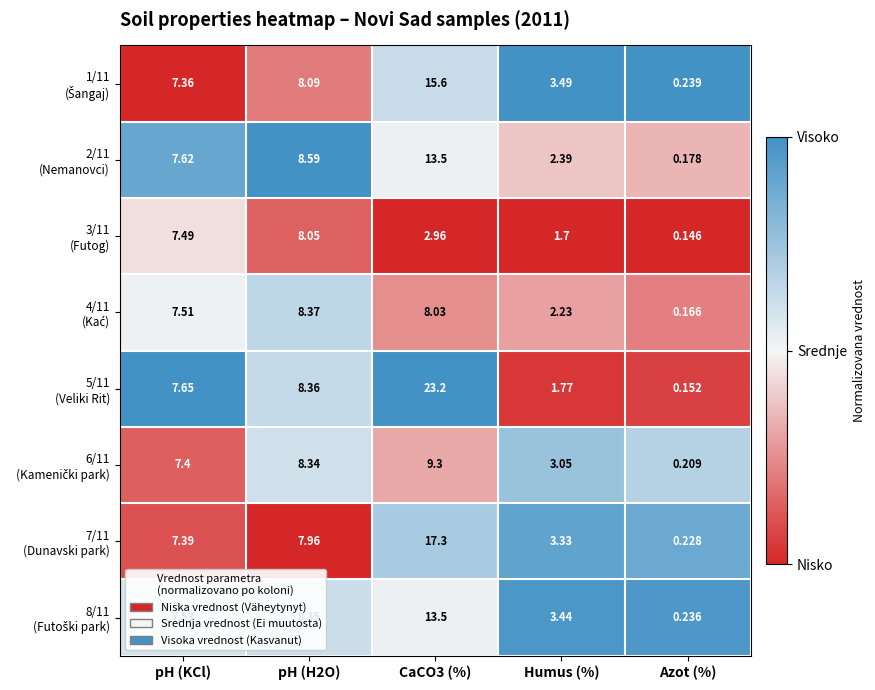

How many series are shown in this chart?

8